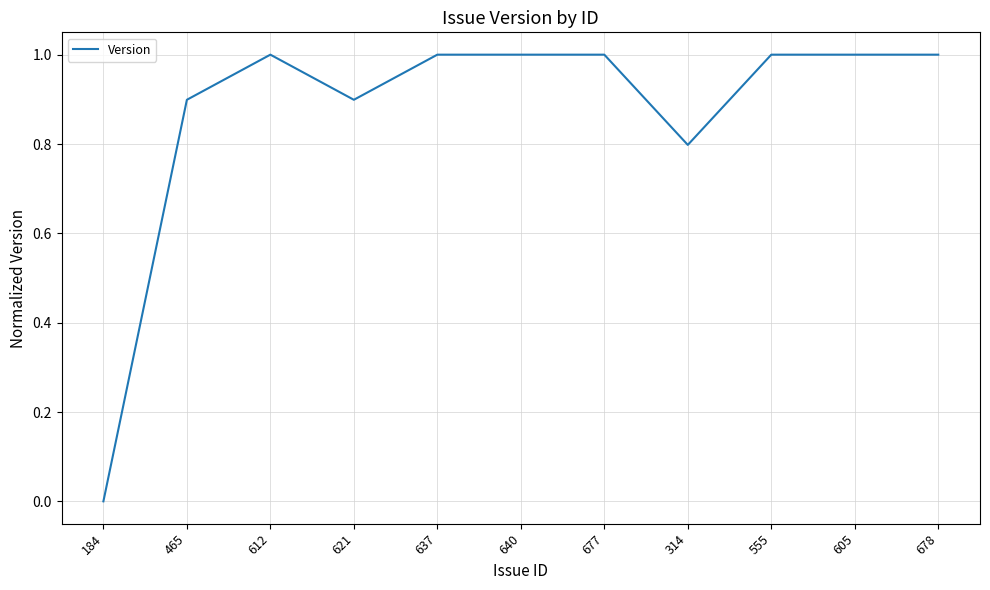

Reading right to left, what are all the values shown in this chart?

678=1.0	605=1.0	555=1.0	314=0.8	677=1.0	640=1.0	637=1.0	621=0.9	612=1.0	465=0.9	184=0.0